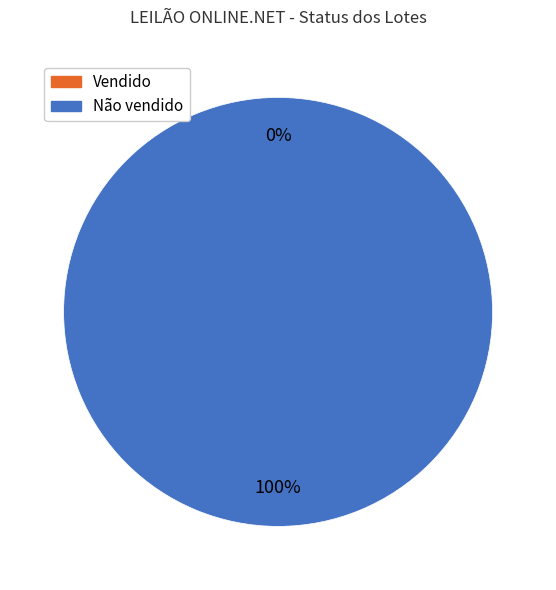

Count the number of slices in the pie.

2